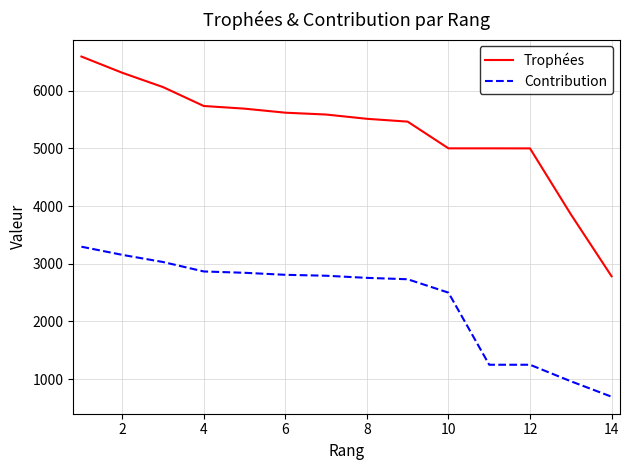

Rank the series by their average value, from highest to lowest.

Trophées, Contribution